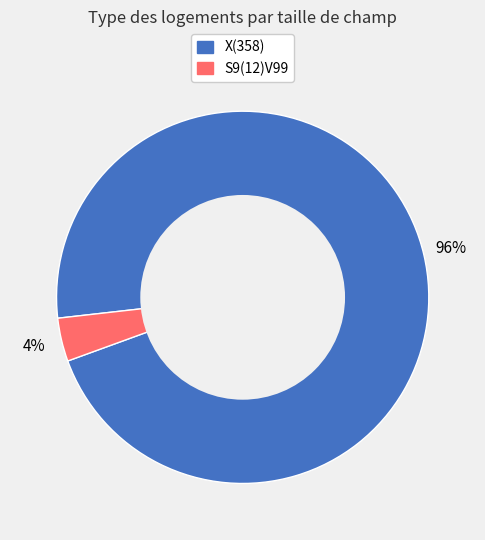

Is there a majority slice in this chart?

Yes